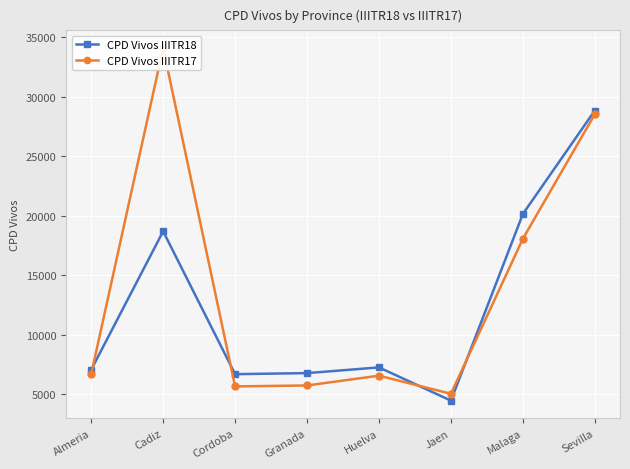

How many values in the CPD Vivos IIITR18 series are below 7242?

4